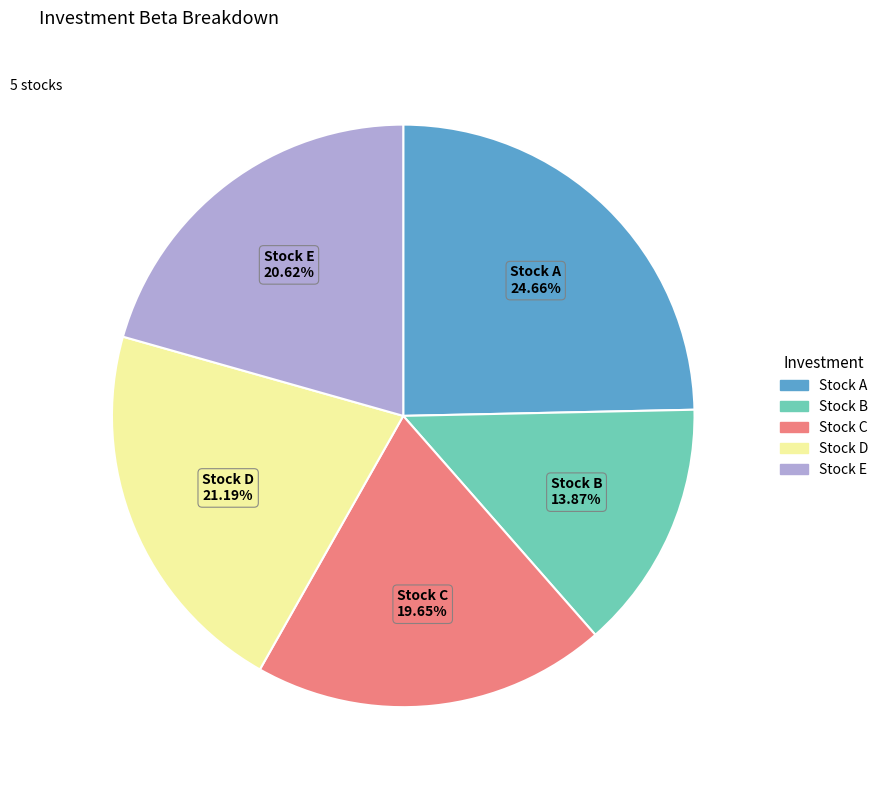

To the nearest percent, what is the difference between the largest and smallest slice percentages?

11%